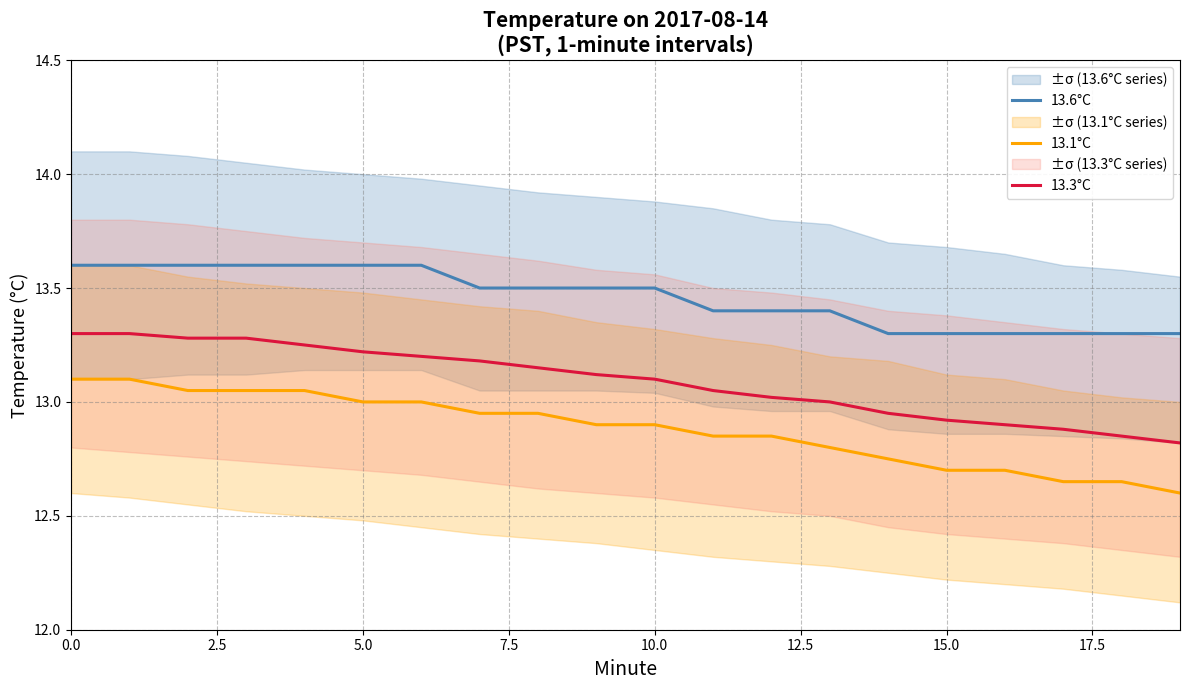

What is the value of the 13.1°C point at the 7th from the left?

13.0